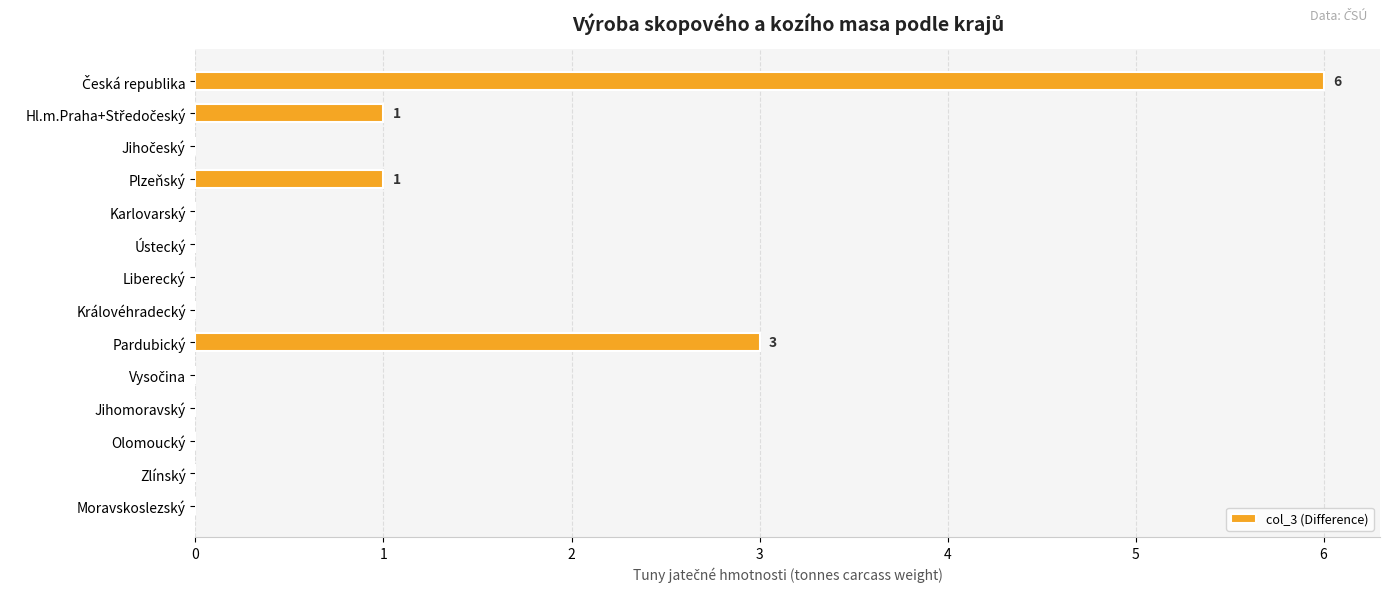

What is the greatest value displayed?

6